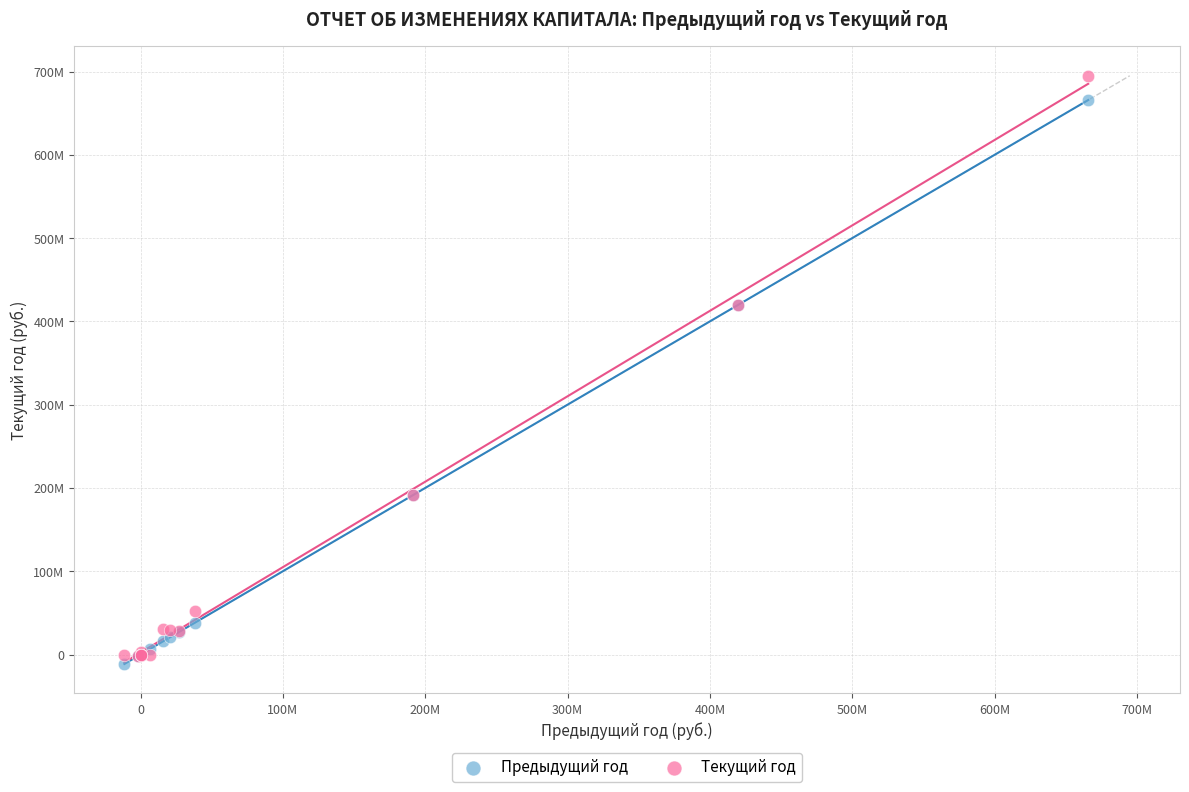

What are all the series names shown in the legend?

Предыдущий год, Текущий год